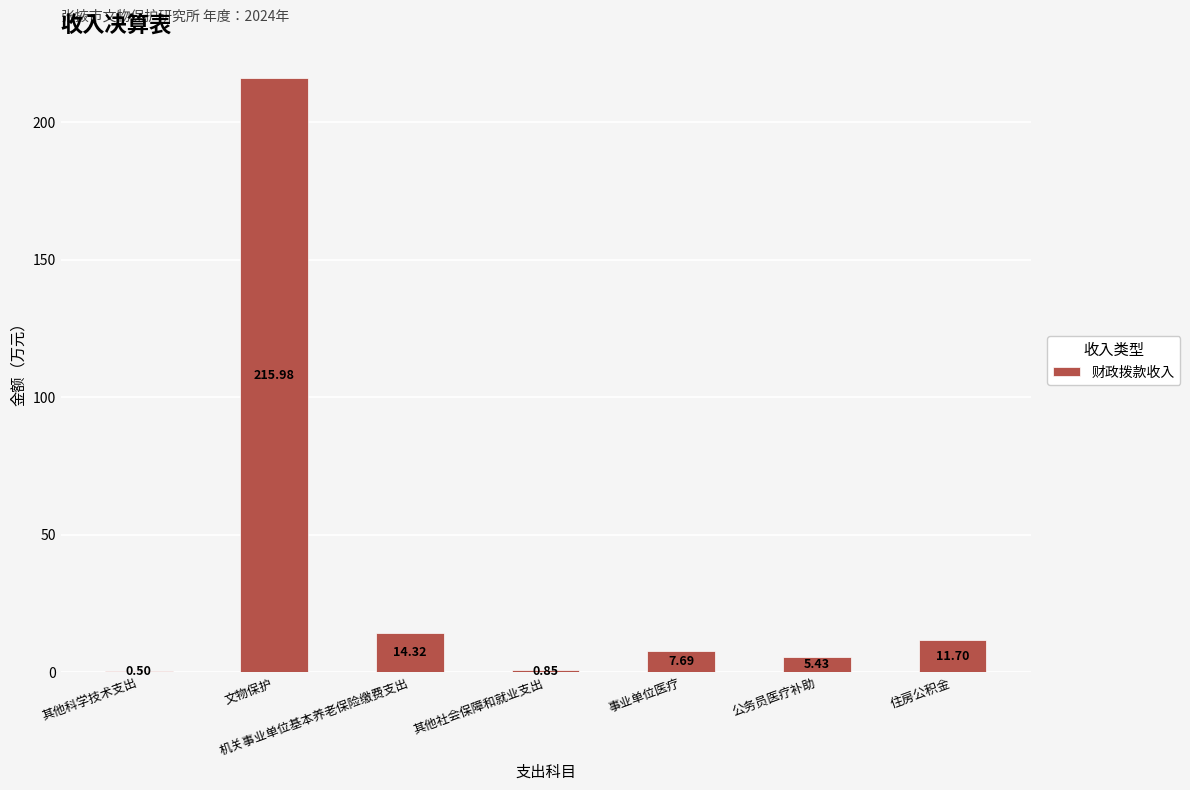

What is the sum of all values?

256.5